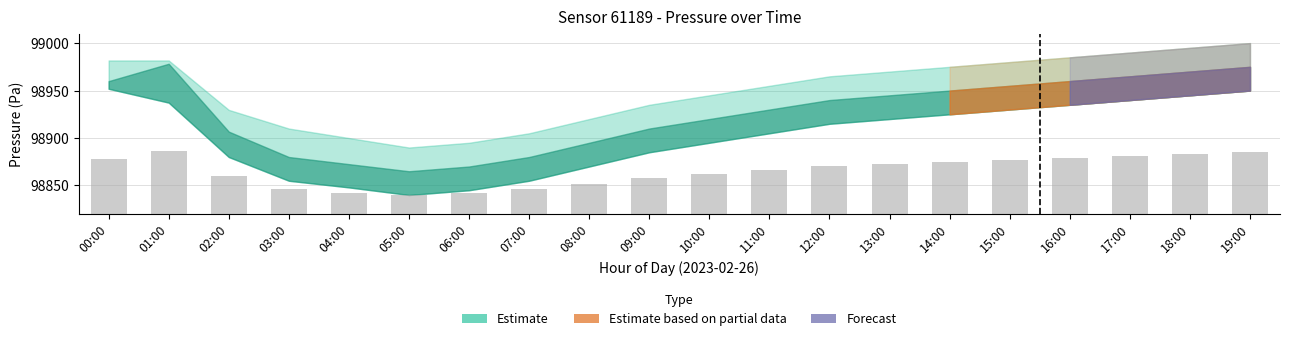

Which category has the lowest value across all series?

05:00